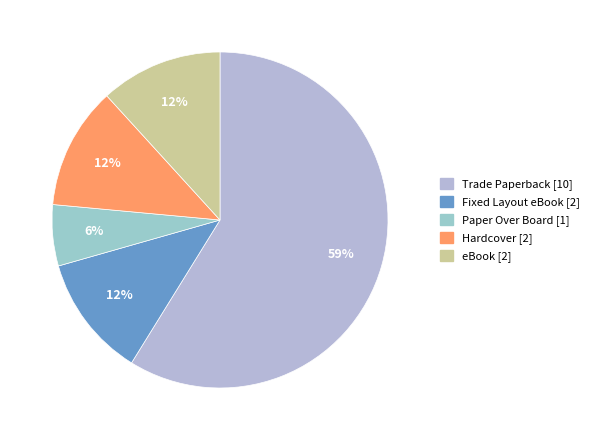

How many segments does this pie chart have?

5